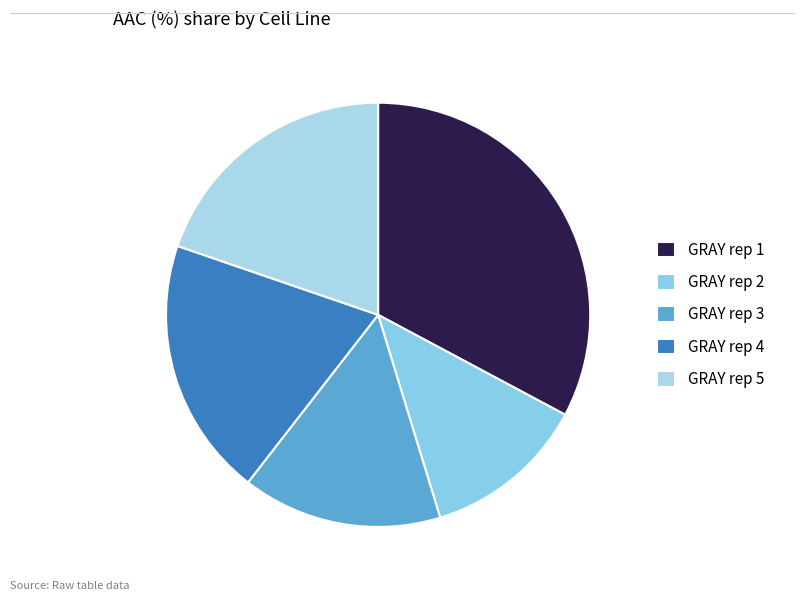

Count the number of slices in the pie.

5